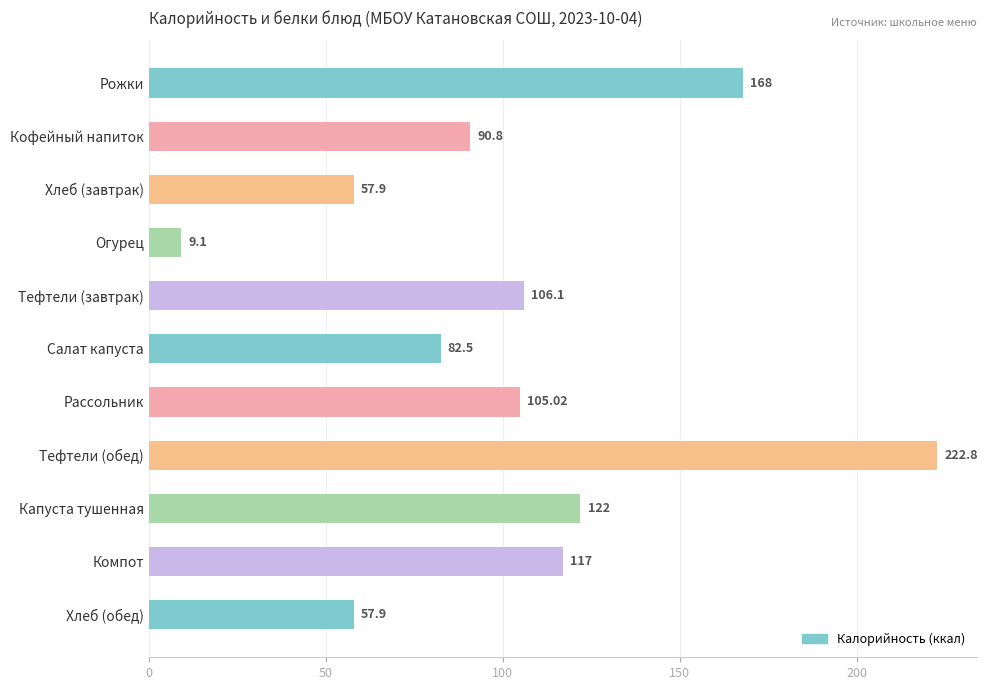

What is the change in value from Компот to Хлеб (обед)?

-59.1